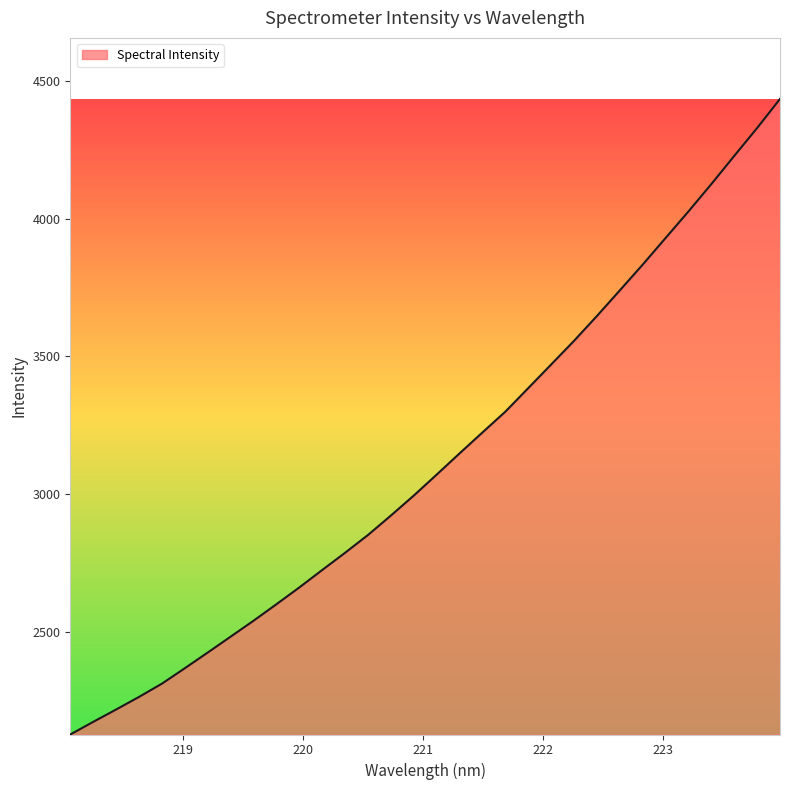

What is the difference between the maximum and minimum values?

2309.2